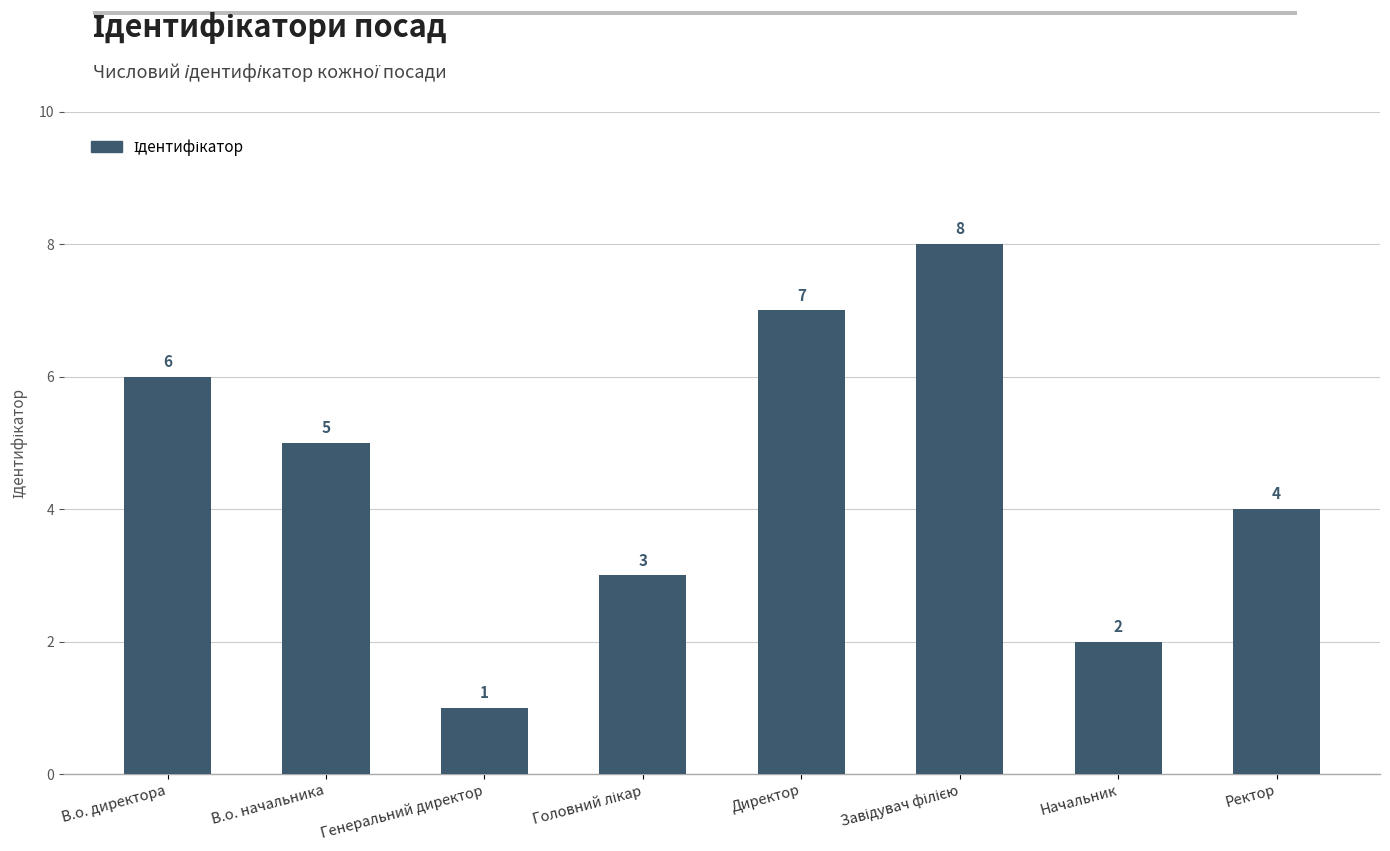

Is it true that the value at Директор is 7?

True